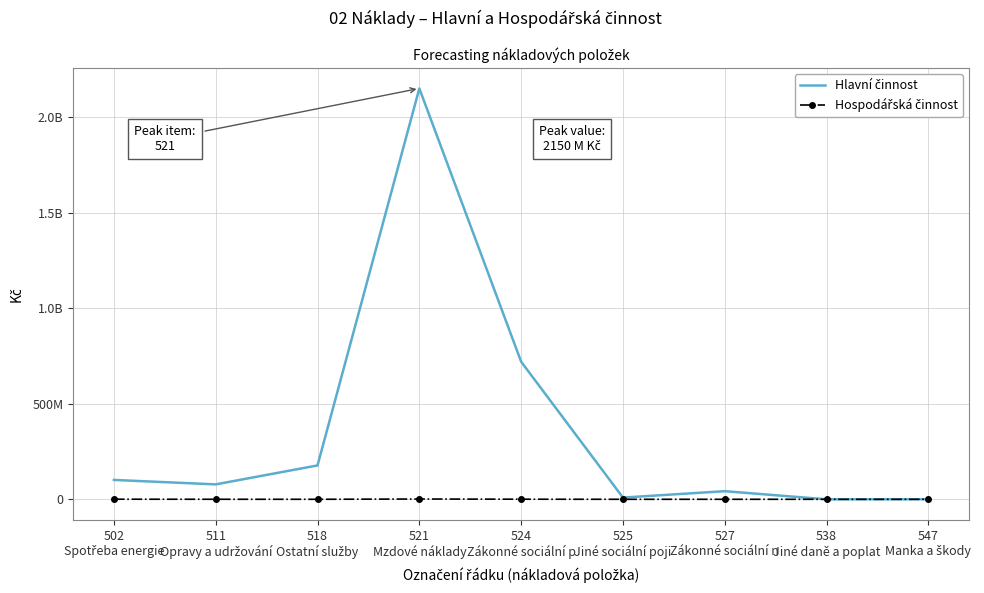

How many lines are shown in the chart?

2